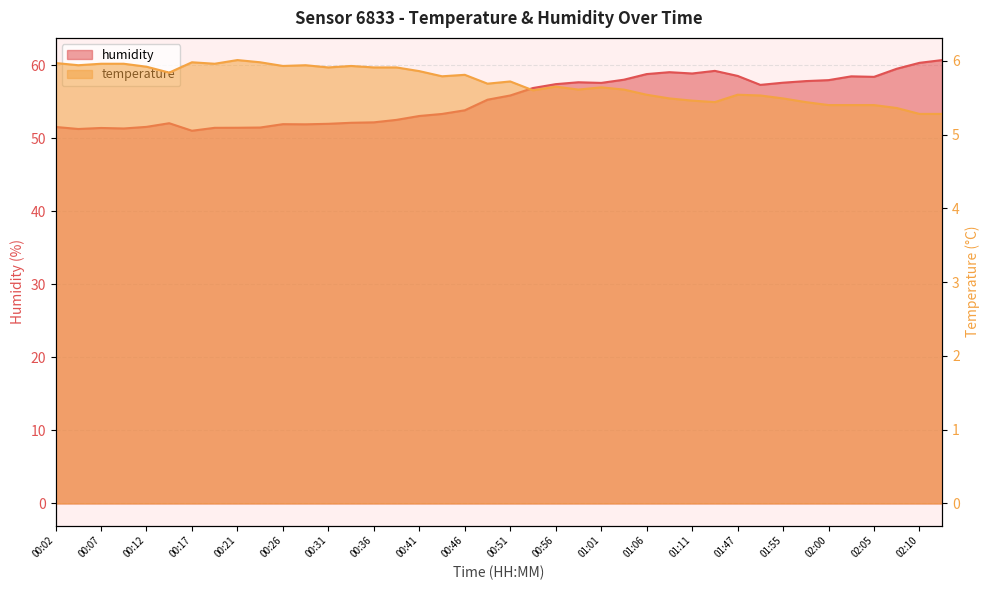

Count the number of categories in the chart.

40